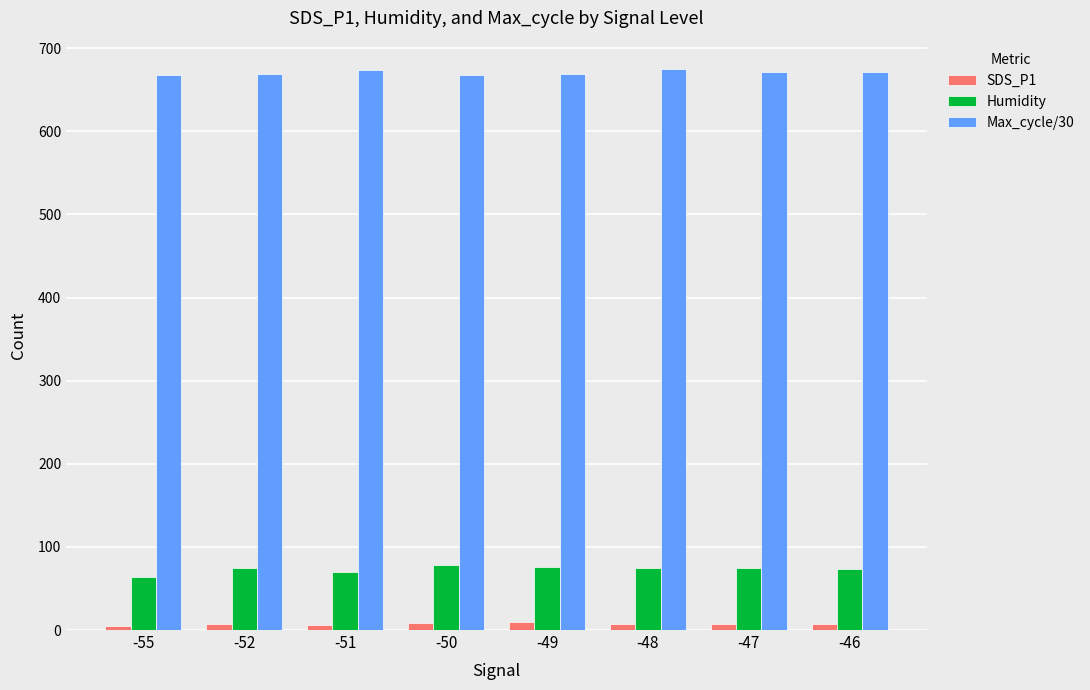

What is the lowest value of the Humidity series?

64.1